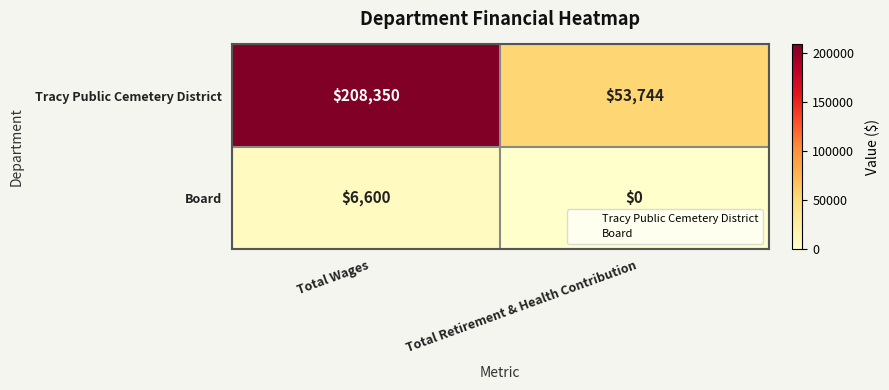

Read the Tracy Public Cemetery District value at Total Retirement & Health Contribution, to the nearest 50.

53750